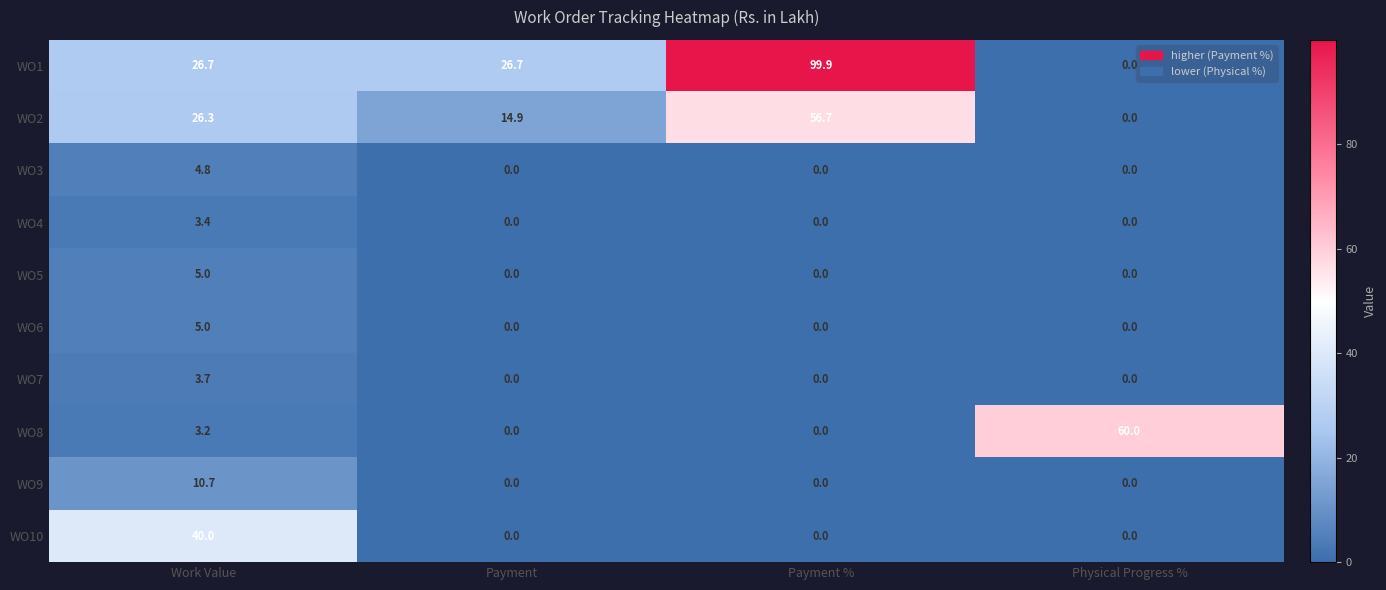

What is the difference between the highest and lowest values at Payment %?

99.9